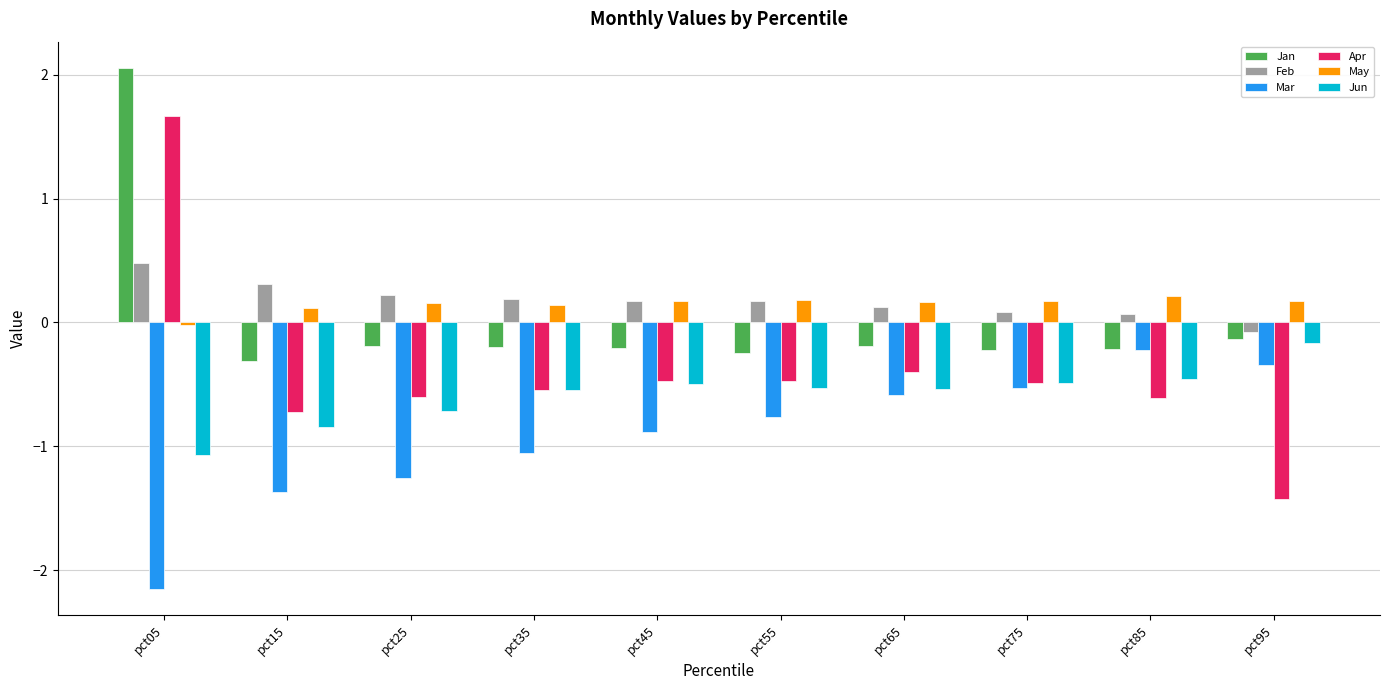

What is the total value across all series at pct35?

-2.0